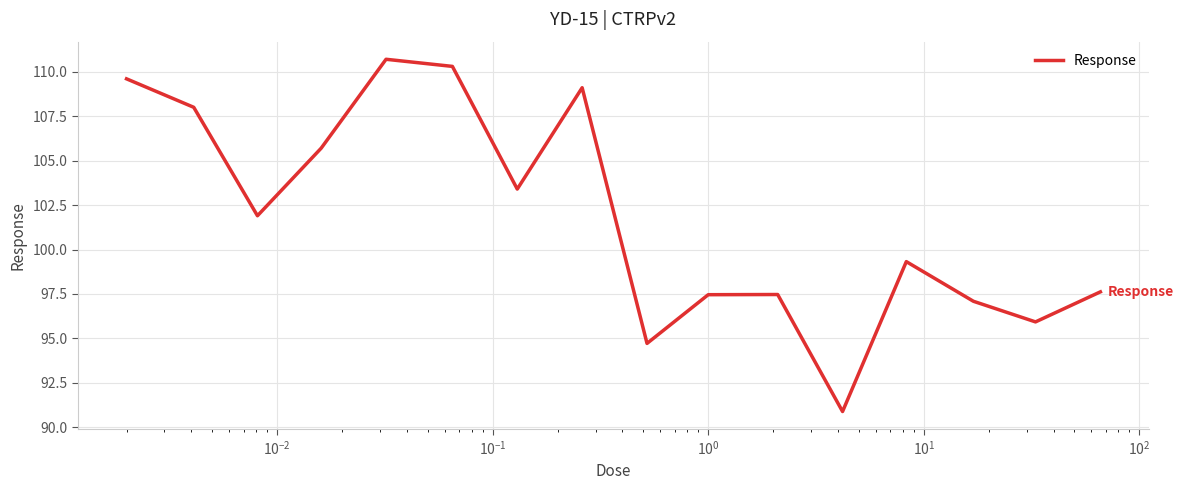

What is the greatest value displayed?

110.7